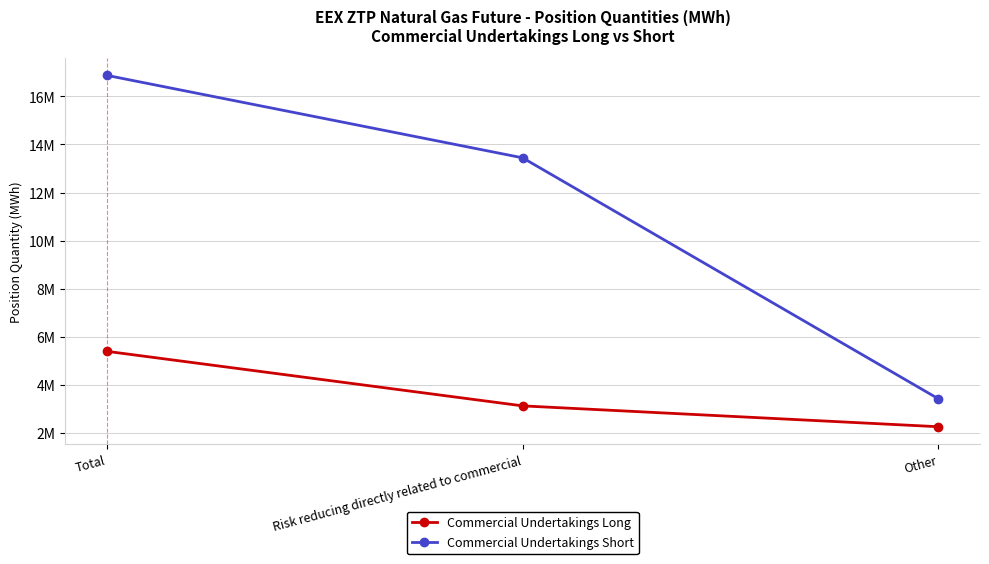

Rank the series by their maximum value, from highest to lowest.

Commercial Undertakings Short, Commercial Undertakings Long